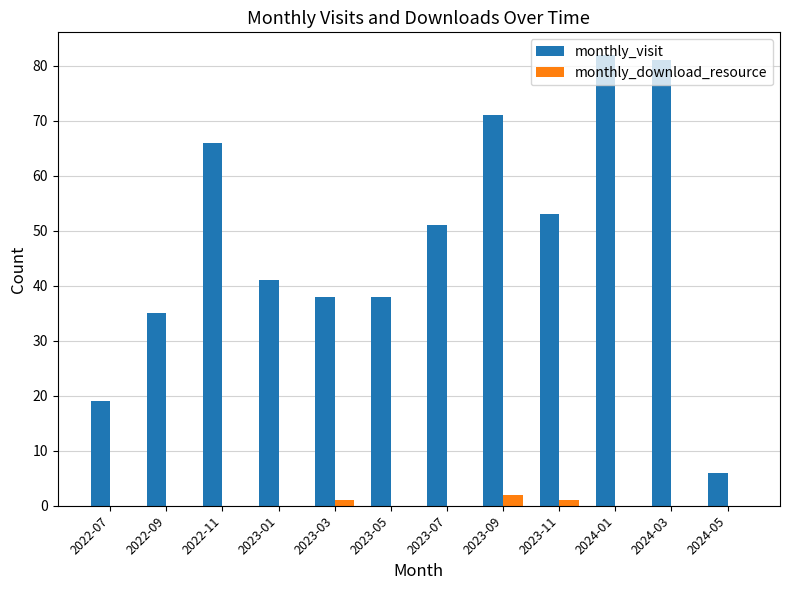

Which series has the largest range (max minus min)?

monthly_visit